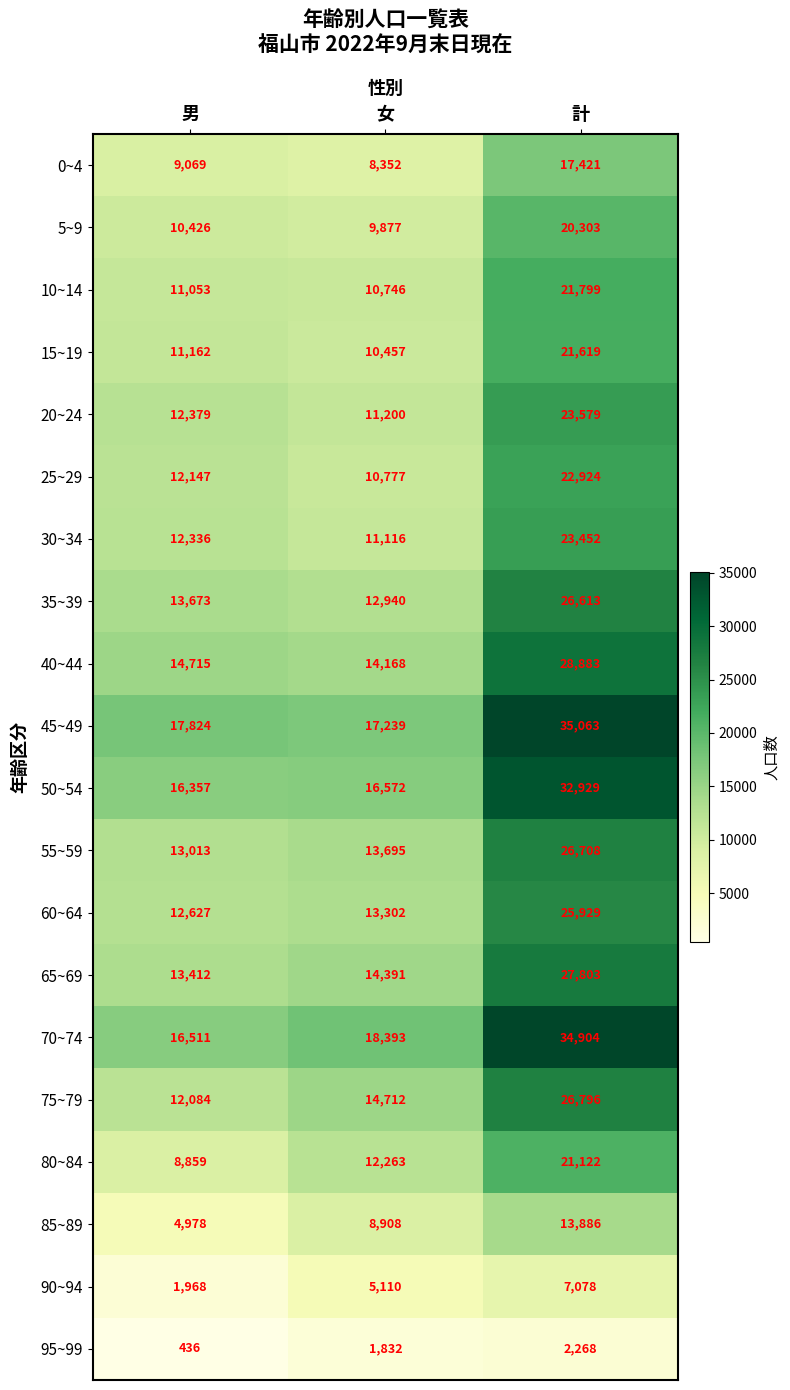

At which category is the sum across all series the highest?

計